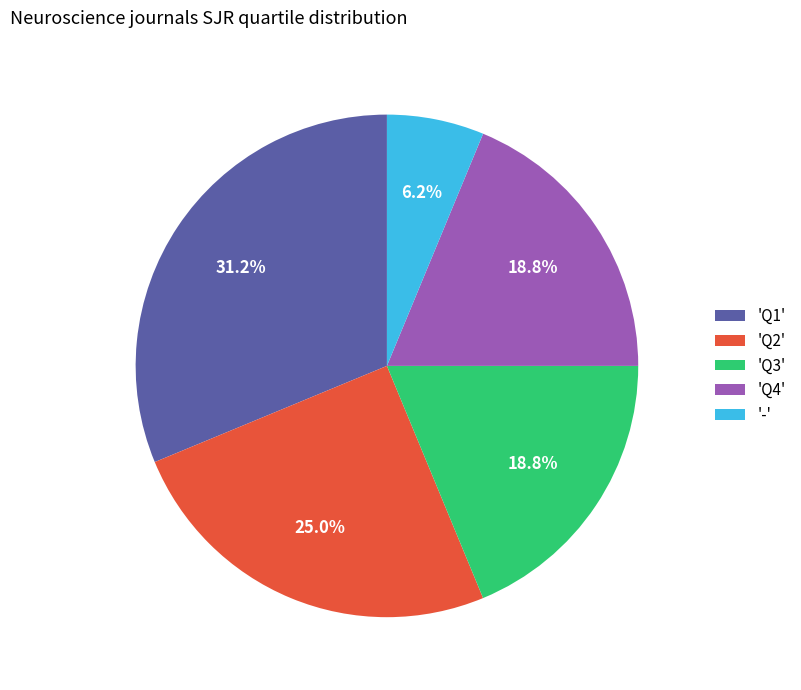

Which slice is the largest?

'Q1'